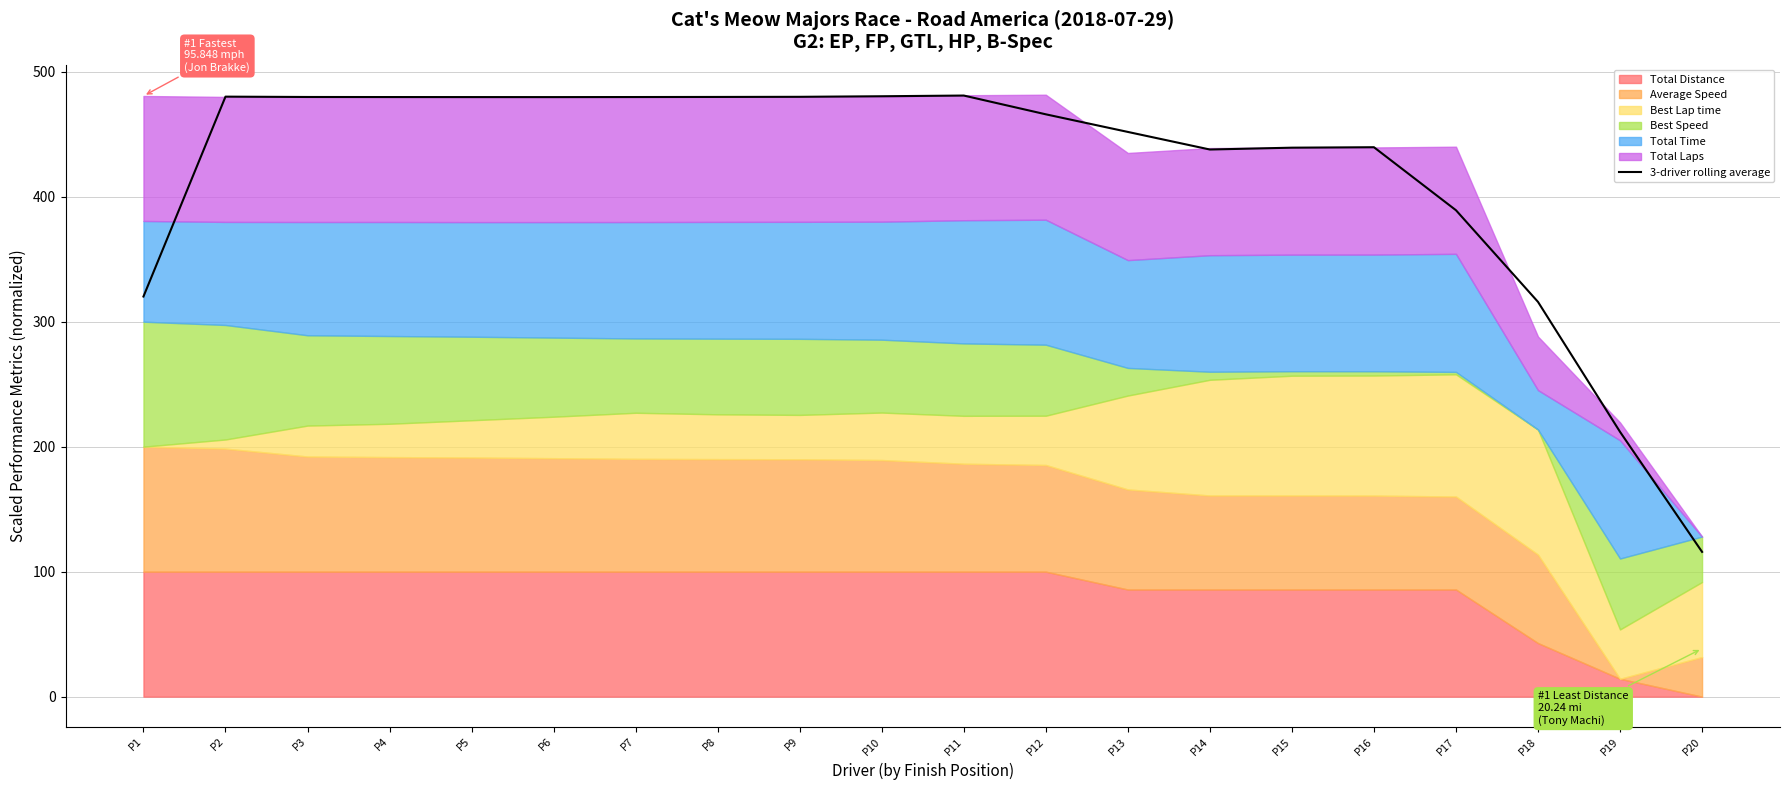

List the labels in order of value, largest first.

P11, P10, P2, P9, P8, P3, P7, P4, P5, P6, P12, P13, P16, P15, P14, P17, P1, P18, P19, P20